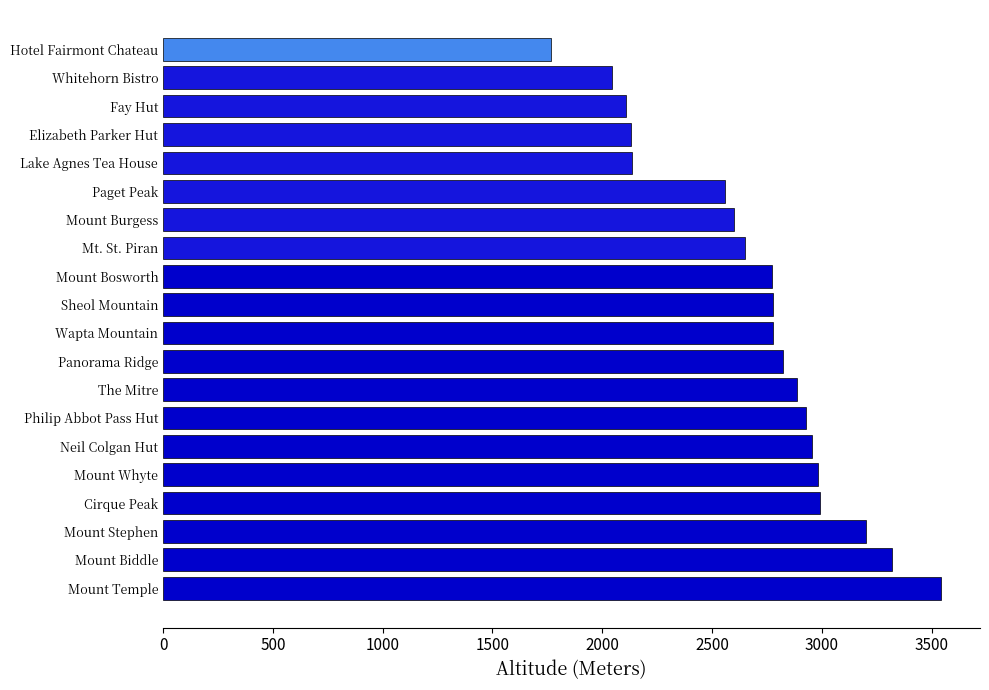

How many values are below 2778?

9